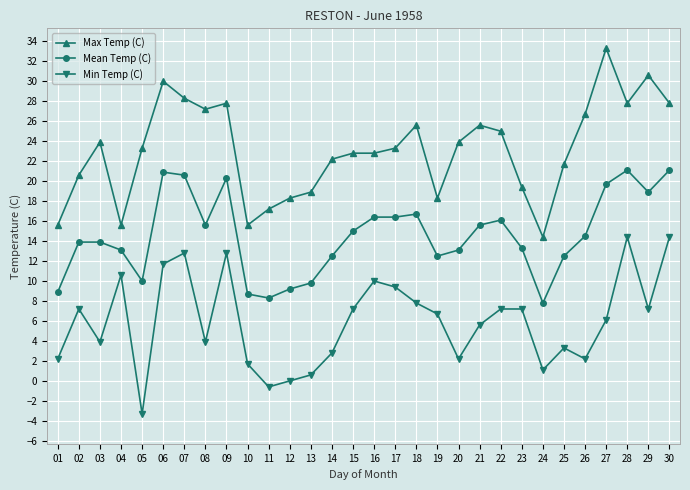

The Max Temp (C) series shows 18.3 at 12. True or false?

True